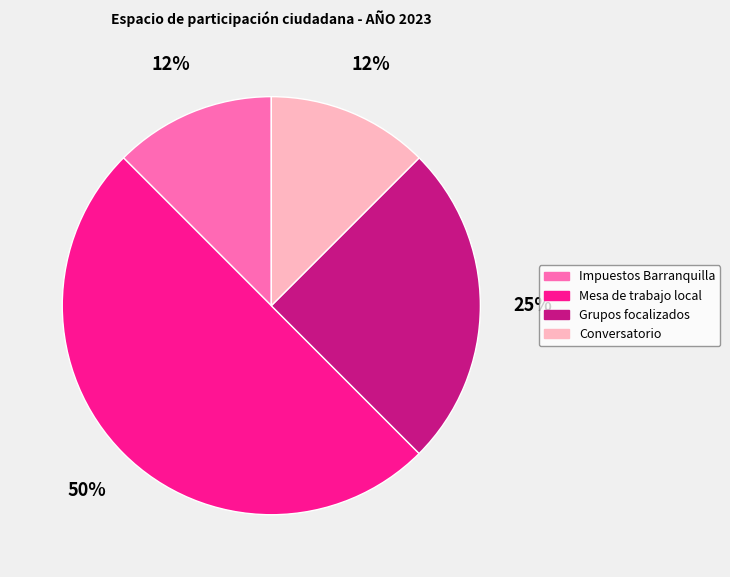

To the nearest percent, what is the average slice percentage?

25%